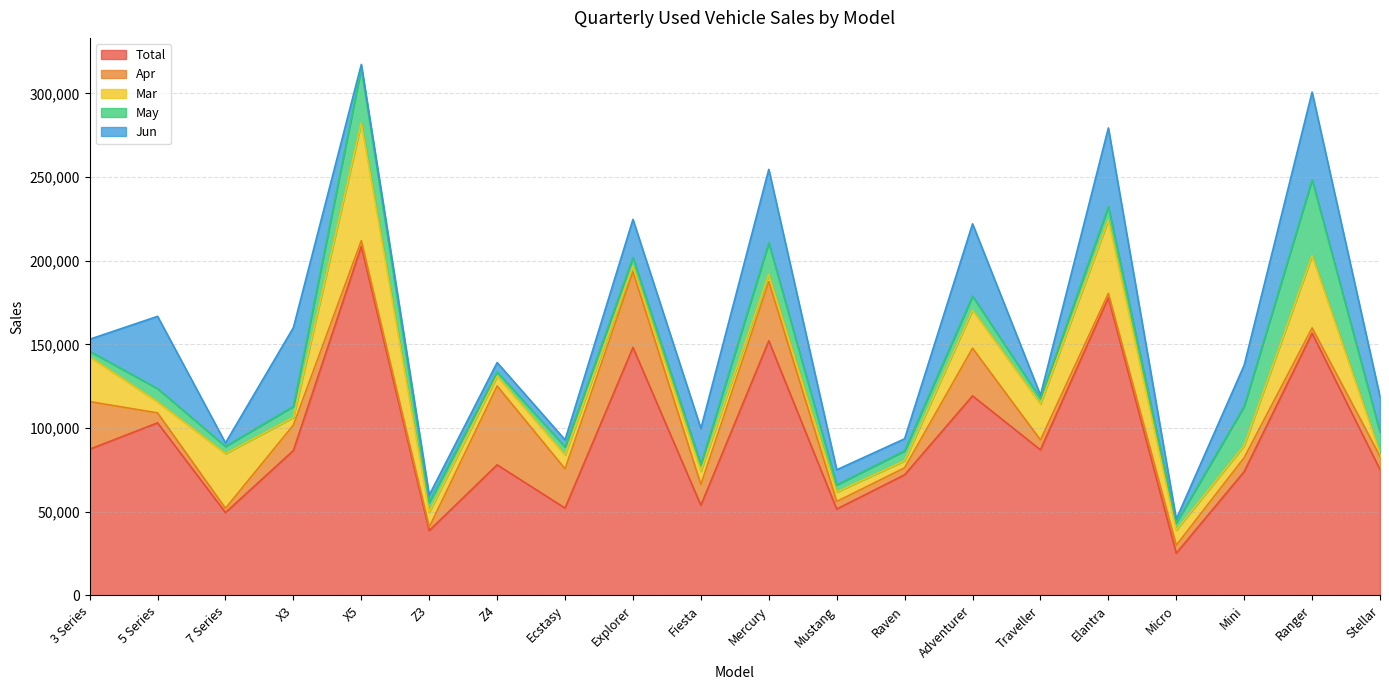

Does the chart have visible grid lines?

Yes